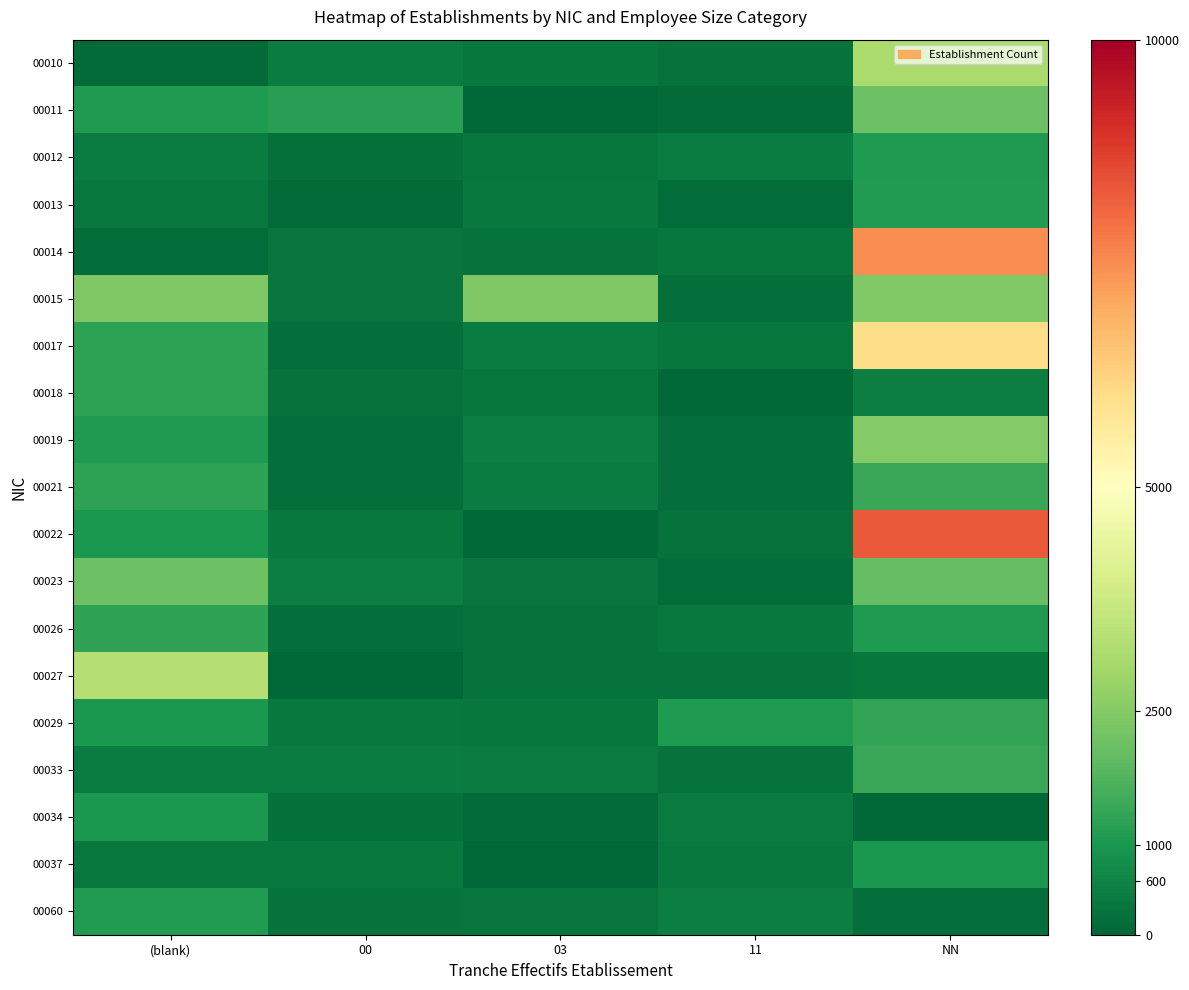

Between 00 and 11, which is larger?

00